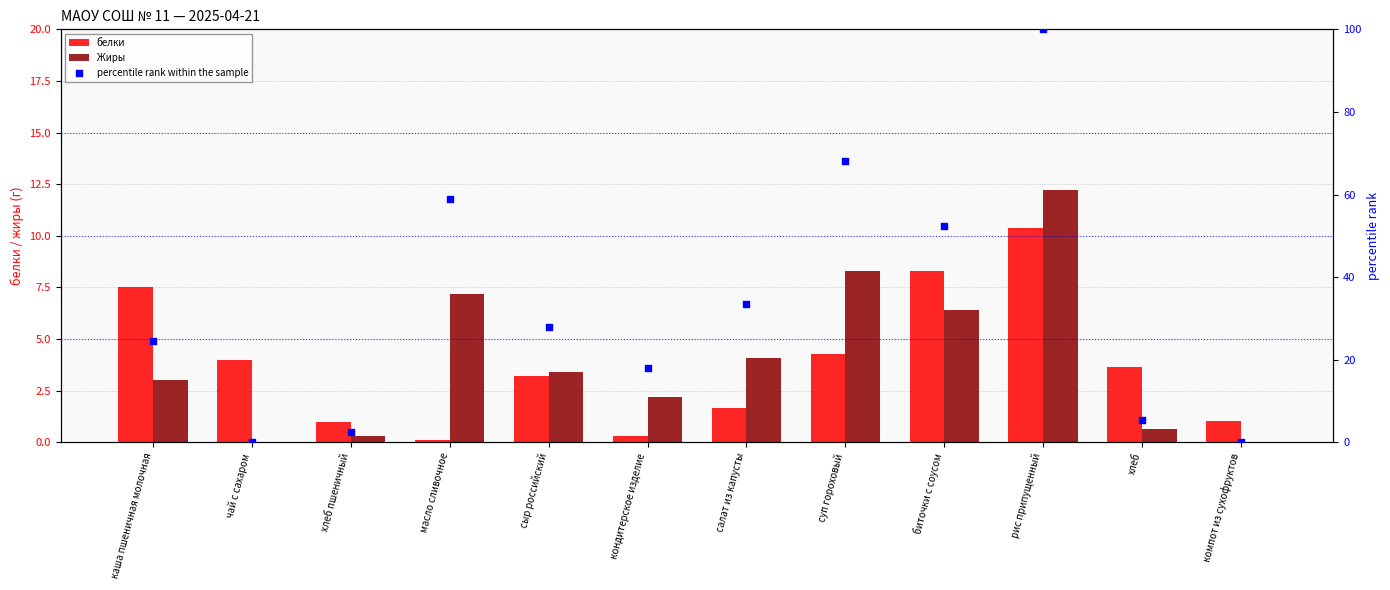

Which series has the largest Y range (max minus min)?

percentile rank within the sample